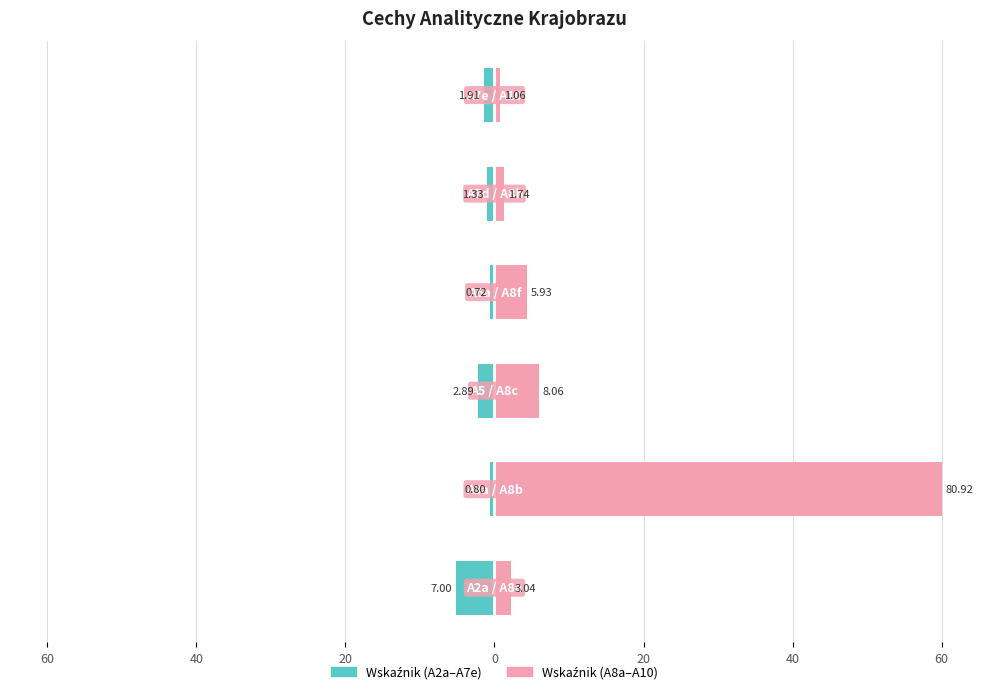

Which series changed the most between 60 and 40?

Wskaźnik (A2a–A7e)